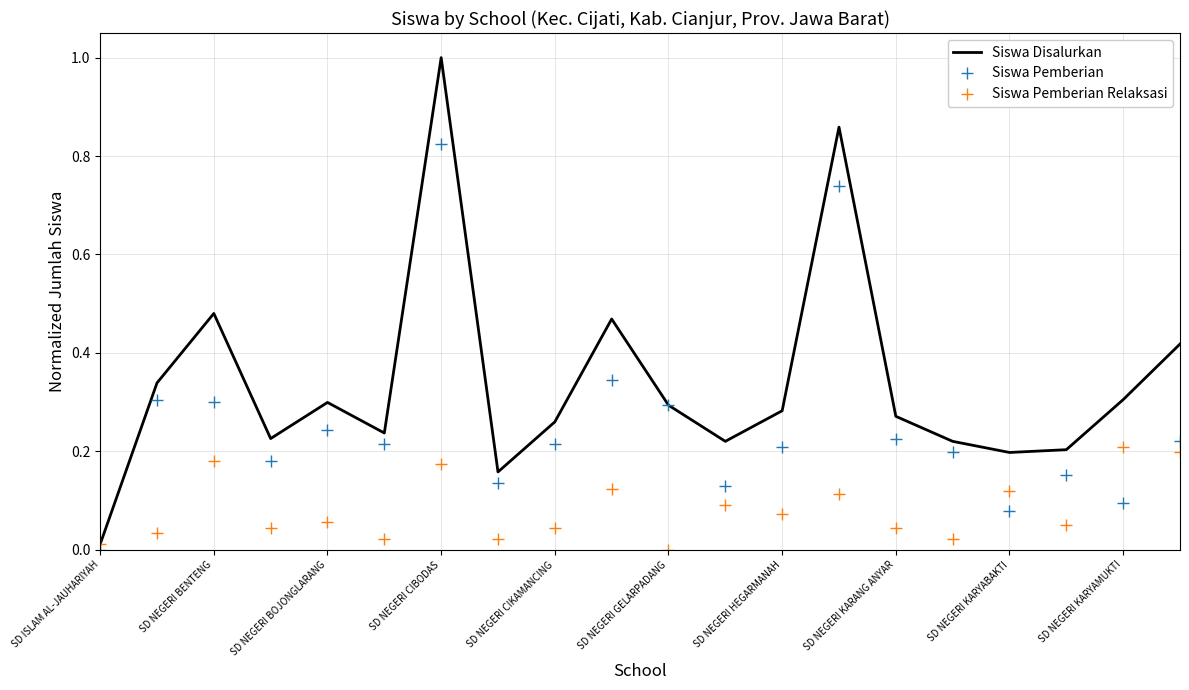

Count the number of categories in the chart.

20